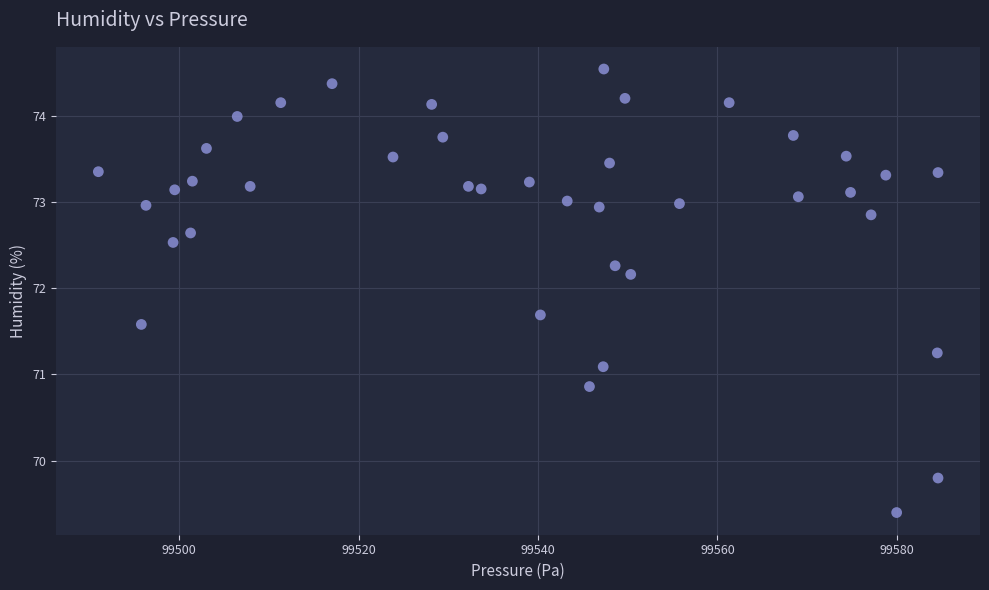

What is the range of Y values (max minus min)?

5.1